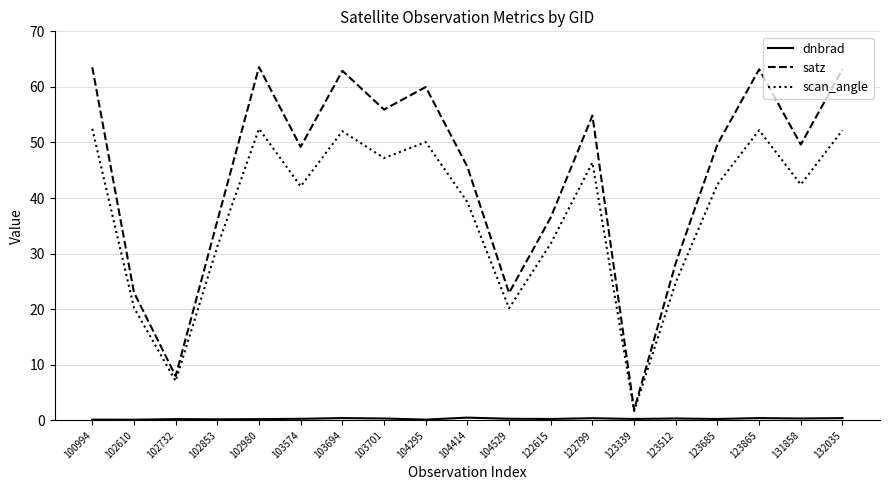

Between 131858 and 132035, which series saw the biggest shift?

satz